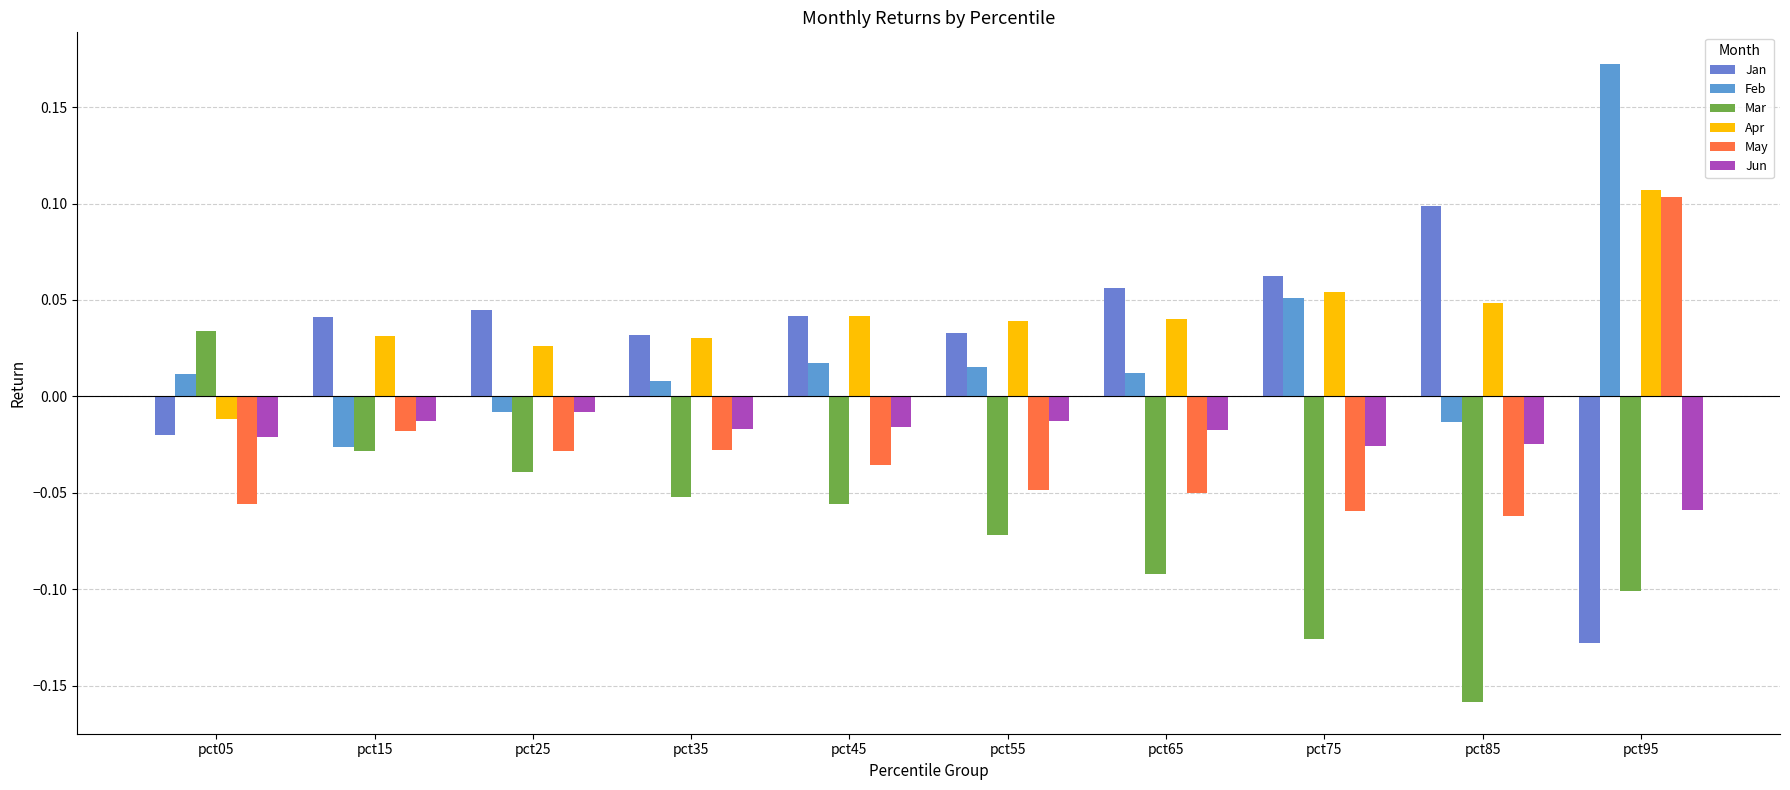

What is the difference between the second highest and second lowest values in the Mar series?

0.1